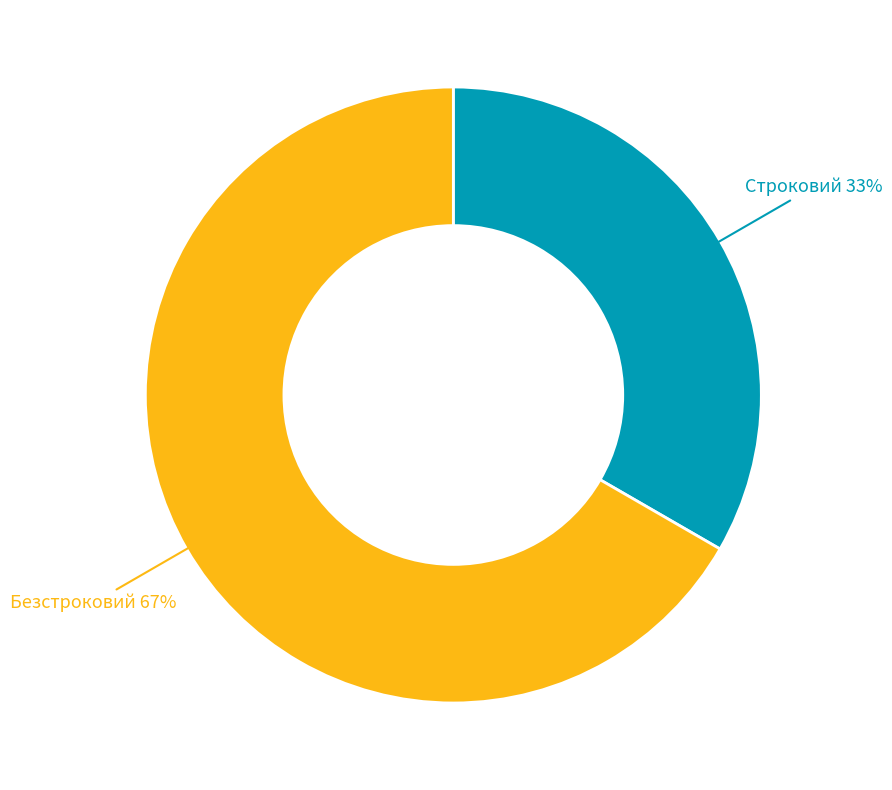

To the nearest percent, what percentage of the pie is Строковий?

33%